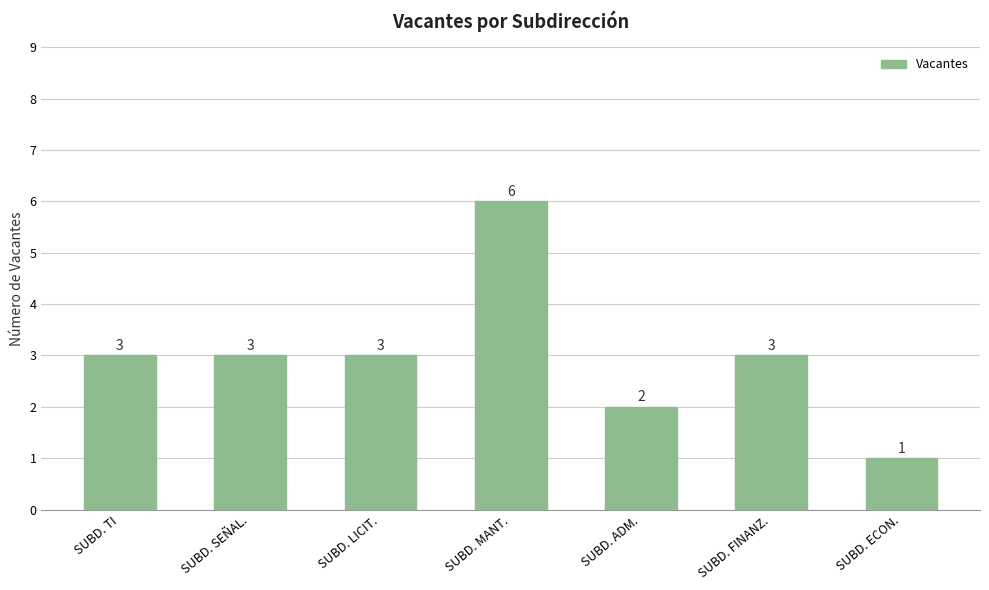

Reading right to left, what are all the values shown in this chart?

1	3	2	6	3	3	3